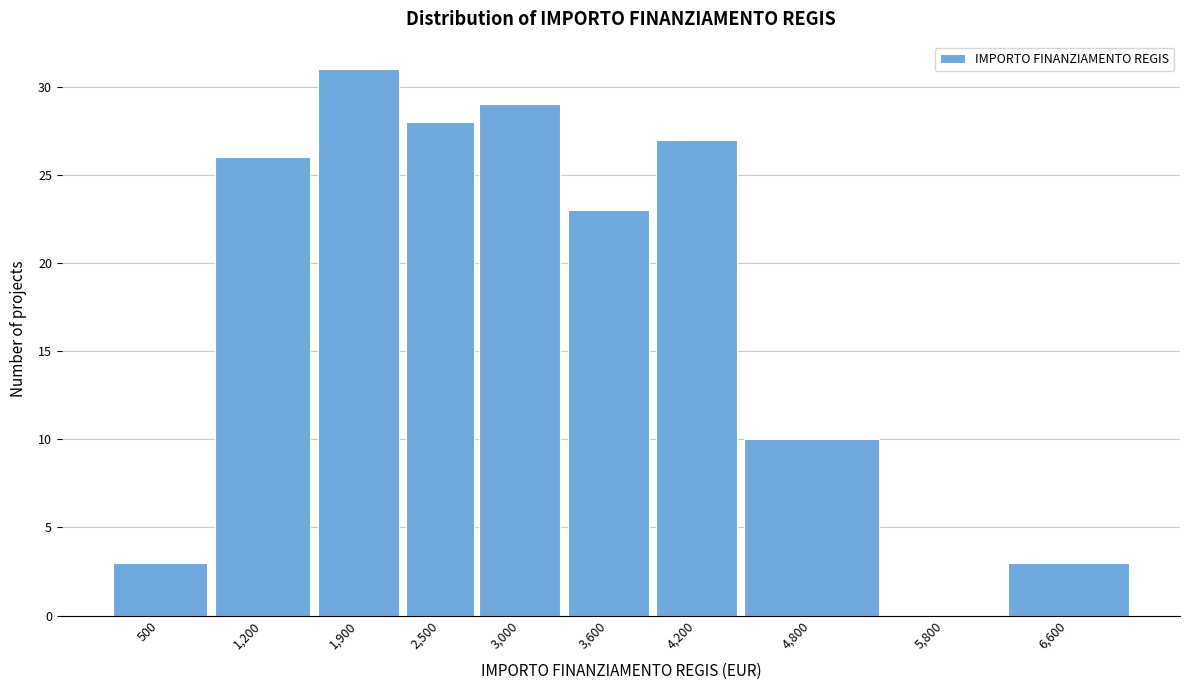

Reading left to right, extract all data points from this chart.

500=3	1,200=26	1,900=31	2,500=28	3,000=29	3,600=23	4,200=27	4,800=10	5,800=0	6,600=3